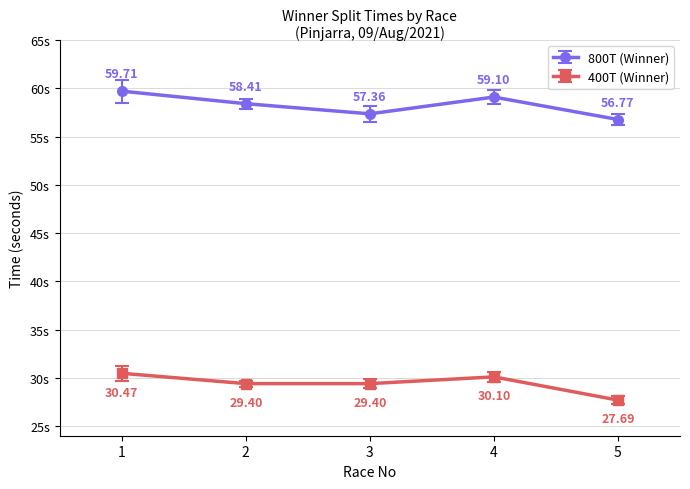

What is the sum of the 400T (Winner) values at 5 and 3?

57.1